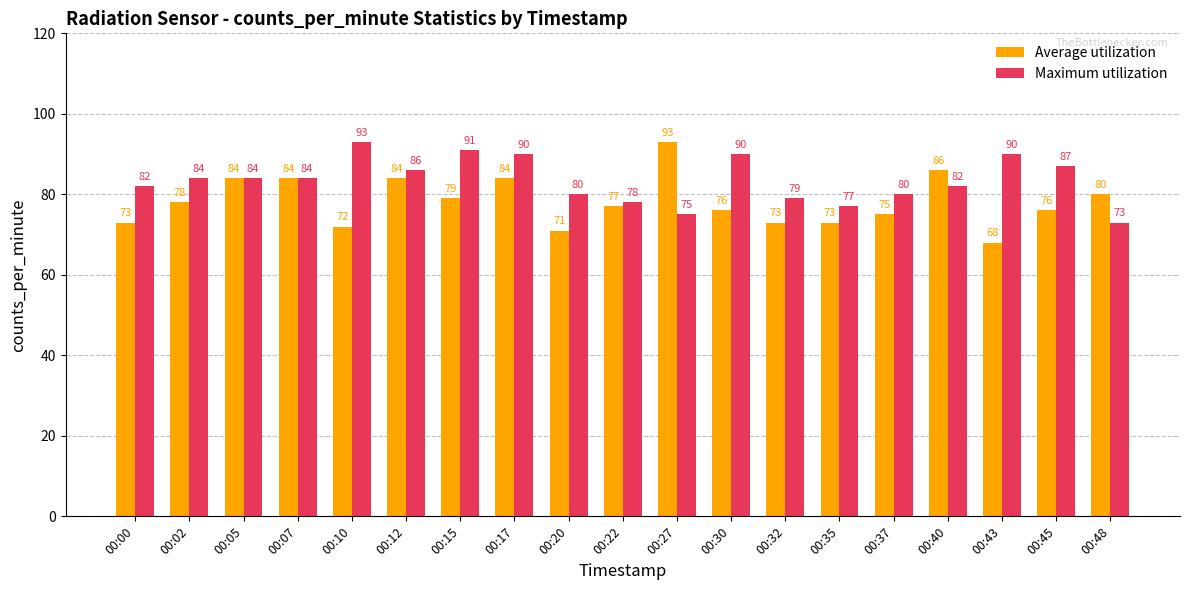

What is the total value across all series at 00:30?

166